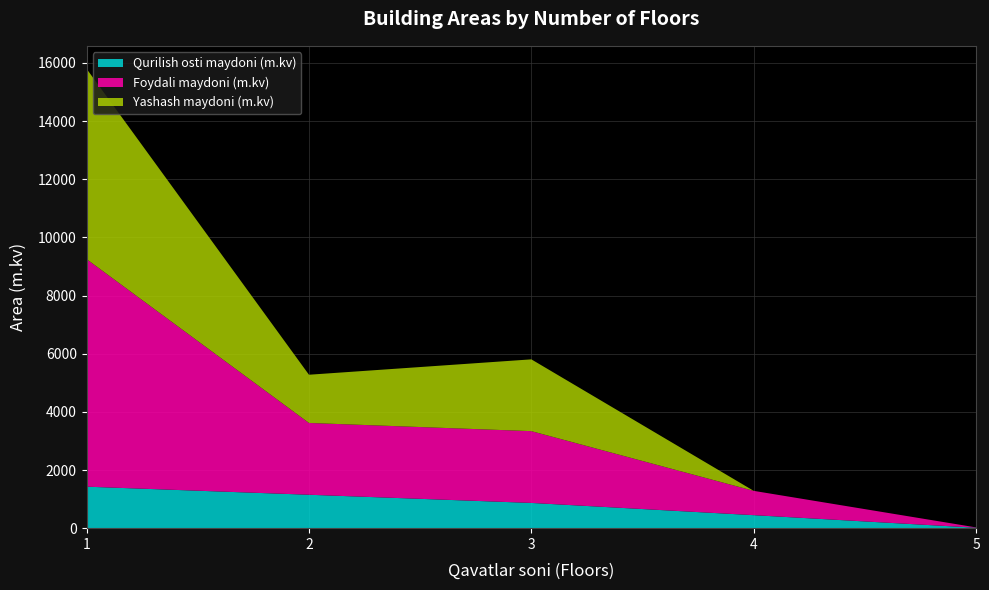

Reading left to right, list all the values displayed in this chart.

Qurilish osti maydoni (m.kv): 1=1427.0	2=1149.3	3=868.0	4=447.0	5=15.0
Foydali maydoni (m.kv): 1=7827.0	2=2469.6	3=2469.0	4=836.0	5=10.9
Yashash maydoni (m.kv): 1=6544.9	2=1658.2	3=2469.0	4=0.0	5=0.0